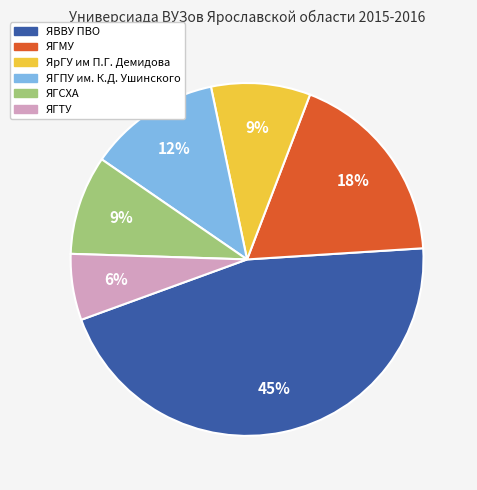

How many slices are in this pie chart?

6